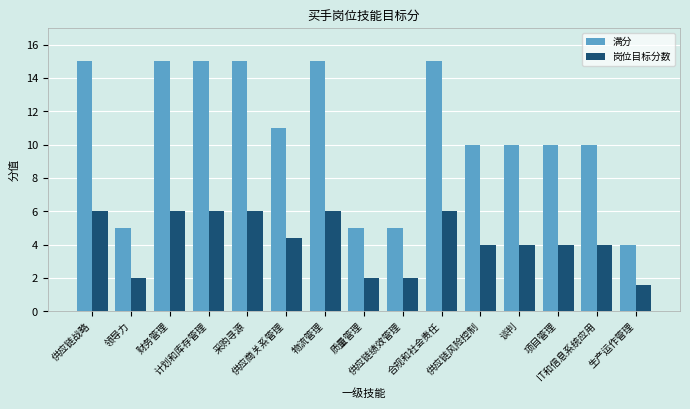

Which series has the largest range (max minus min)?

满分